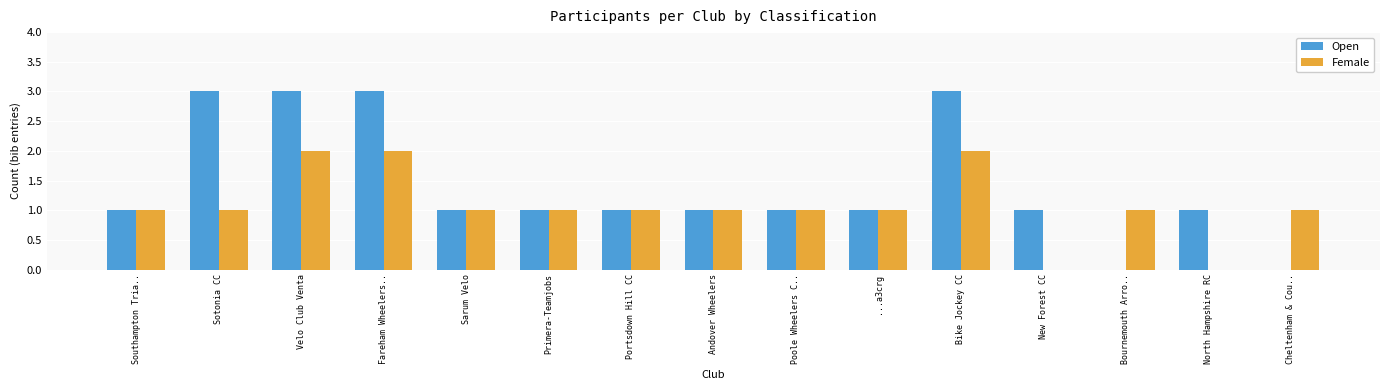

The value of Open at Primera-Teamjobs is 2. True or false?

False